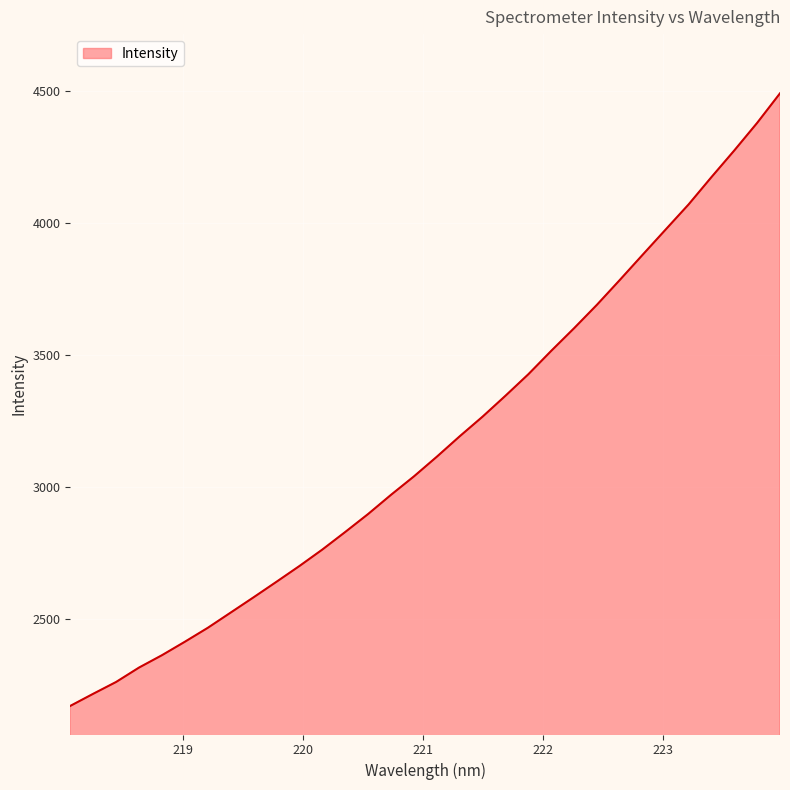

What is the minimum value shown in the chart?

2169.0